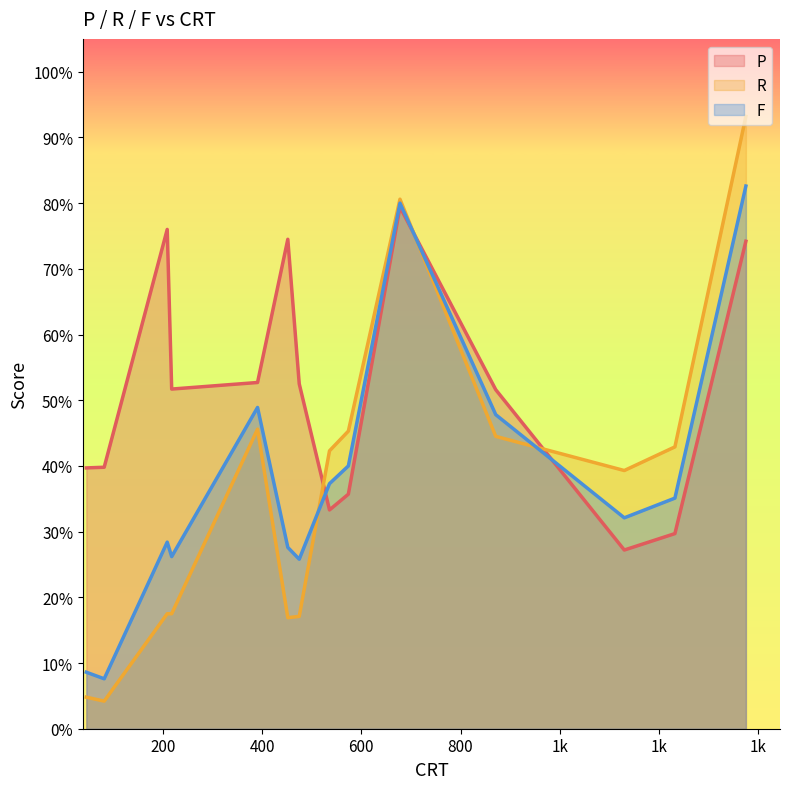

Count the F values in the range 0 to 1.

14